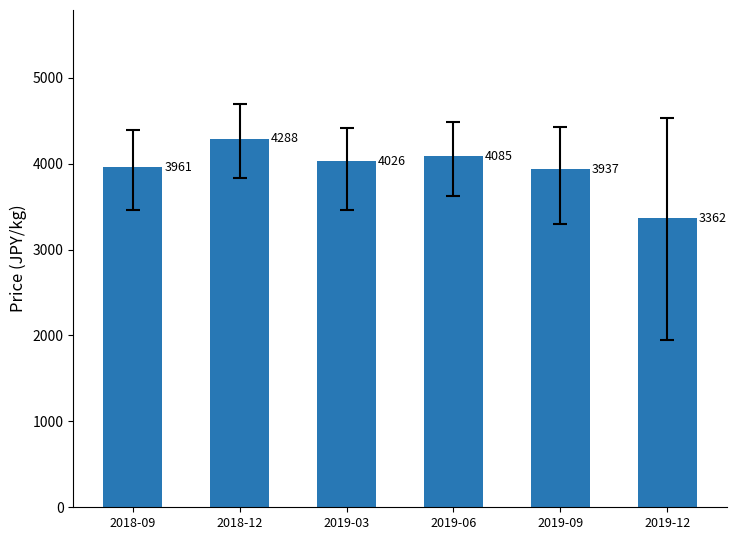

How many bars are there in total?

6